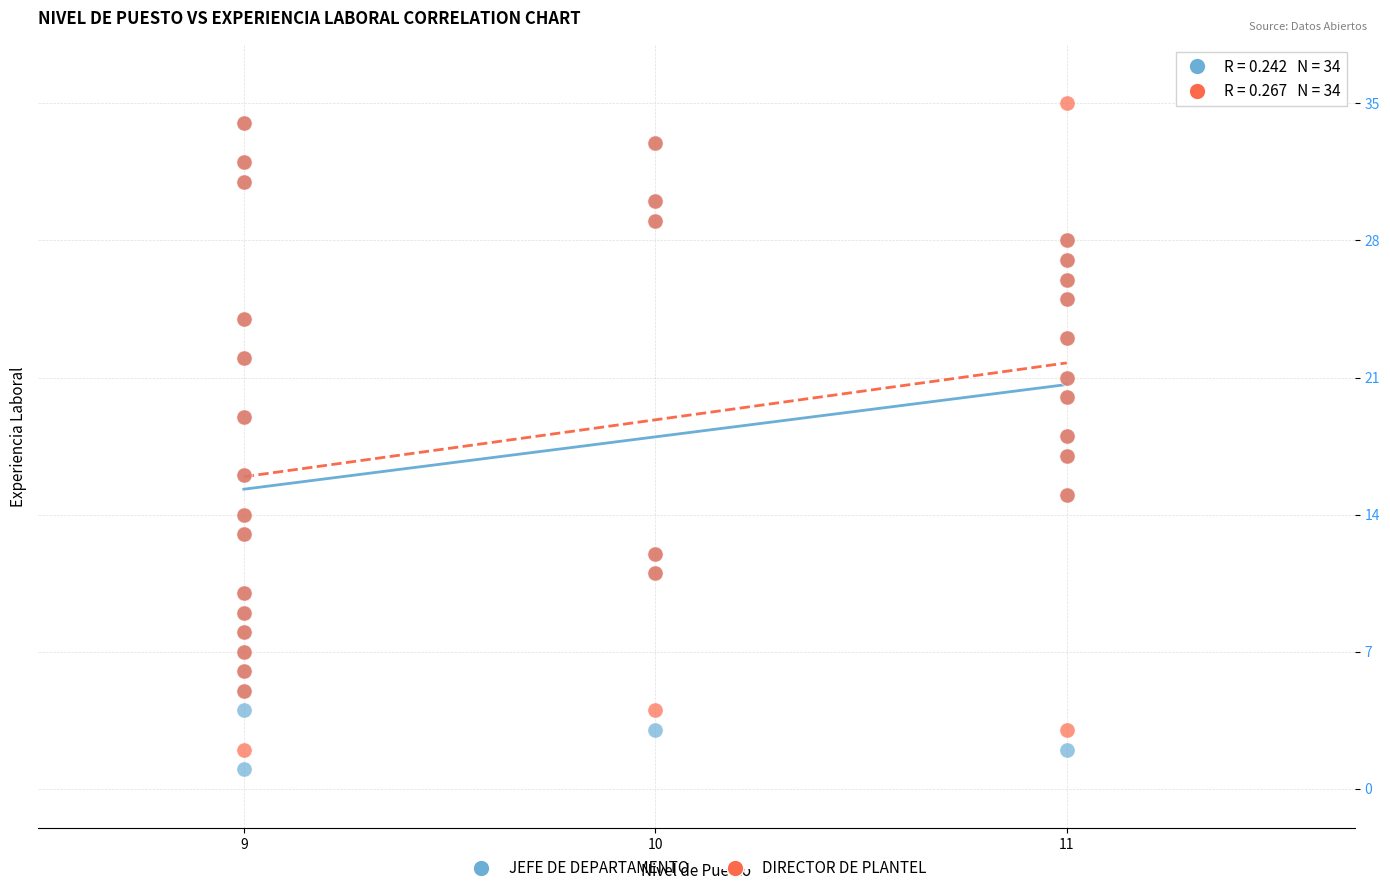

What are all the series names shown in the legend?

JEFE DE DEPARTAMENTO, DIRECTOR DE PLANTEL